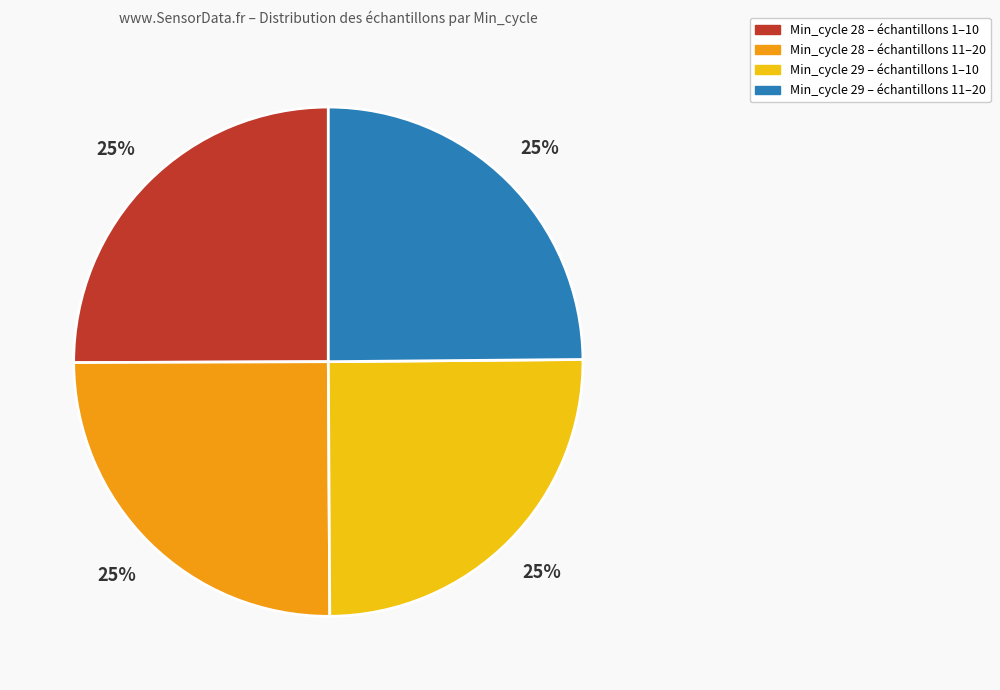

Is there any slice that represents more than half of the pie?

No